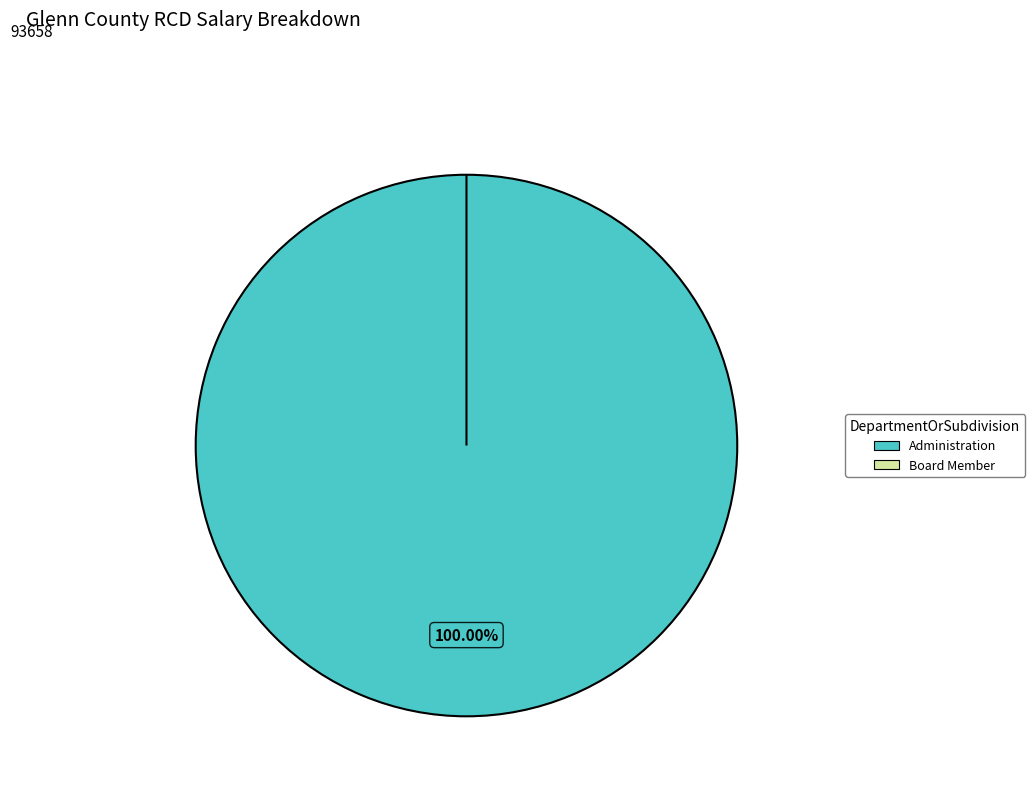

Is it true that Director is 1% of the pie?

False